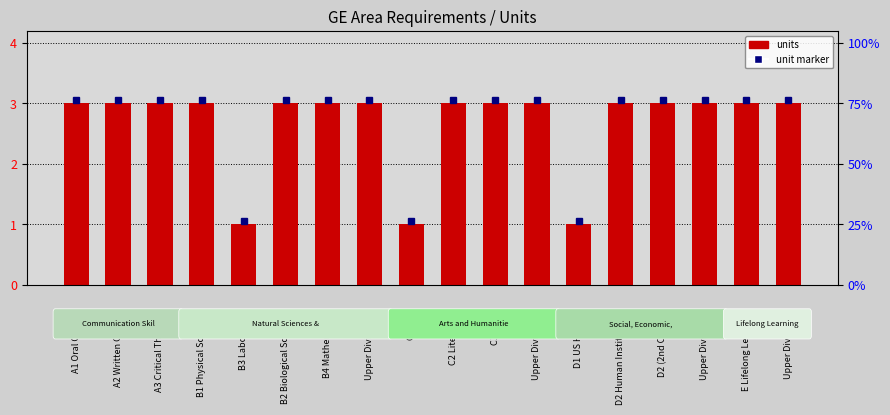

Reading right to left, list all the values displayed in this chart.

unit marker: Upper Division E=3.0	E Lifelong Learning=3.0	Upper Division D=3.0	D2 (2nd Course)=3.0	D2 Human Institutions=3.0	D1 US History=1.1	Upper Division C=3.0	C1 or C2=3.0	C2 Literature=3.0	C1 Arts=1.1	Upper Division B=3.0	B4 Mathematics=3.0	B2 Biological Sciences=3.0	B3 Laboratory=1.1	B1 Physical Sciences=3.0	A3 Critical Thinking=3.0	A2 Written Comm.=3.0	A1 Oral Comm.=3.0
units: Upper Division E=3.0	E Lifelong Learning=3.0	Upper Division D=3.0	D2 (2nd Course)=3.0	D2 Human Institutions=3.0	D1 US History=1.0	Upper Division C=3.0	C1 or C2=3.0	C2 Literature=3.0	C1 Arts=1.0	Upper Division B=3.0	B4 Mathematics=3.0	B2 Biological Sciences=3.0	B3 Laboratory=1.0	B1 Physical Sciences=3.0	A3 Critical Thinking=3.0	A2 Written Comm.=3.0	A1 Oral Comm.=3.0